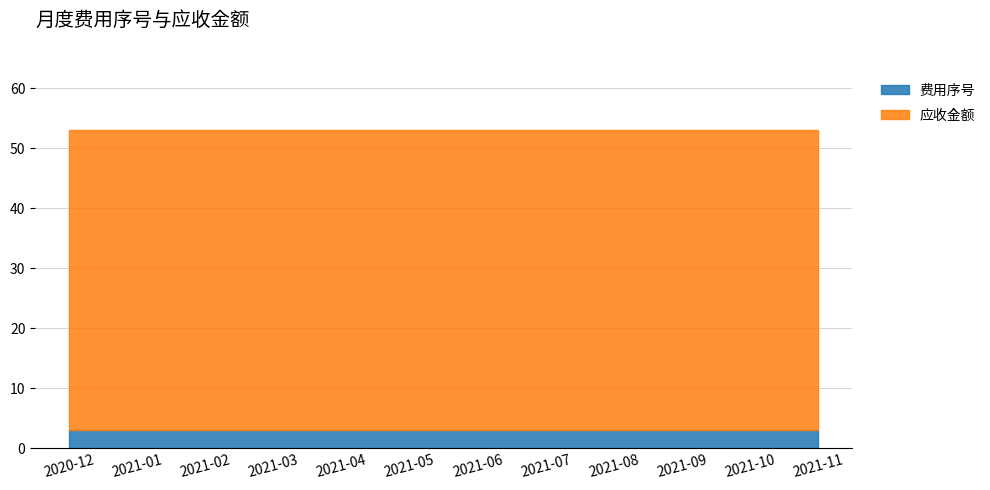

True or false: 应收金额 and 费用序号 cross at least once.

False